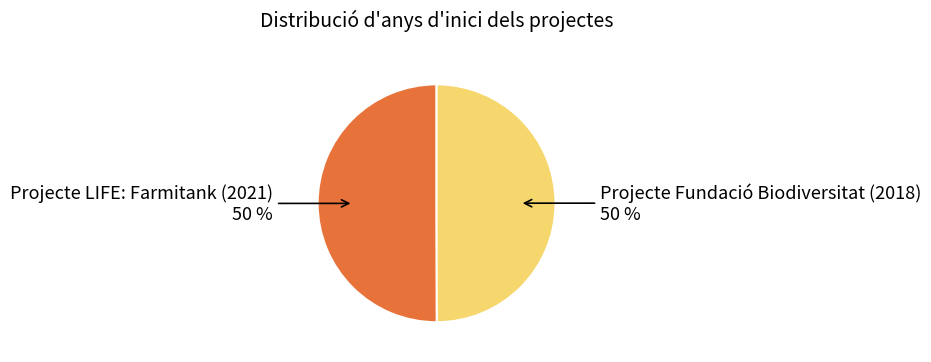

The Projecte Fundació Biodiversitat (2018) slice represents 50% of the pie. True or false?

True